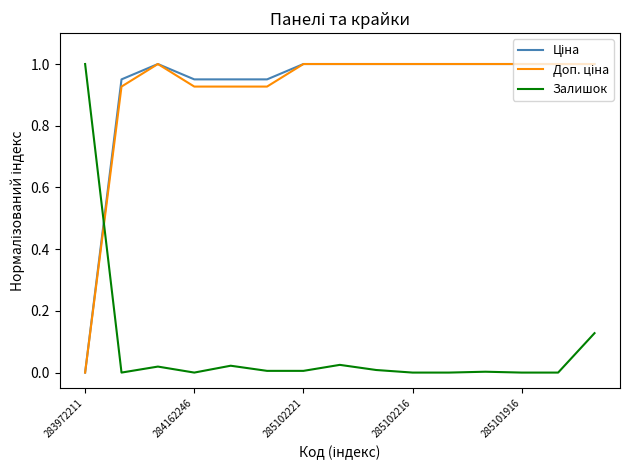

Does the chart have visible grid lines?

No